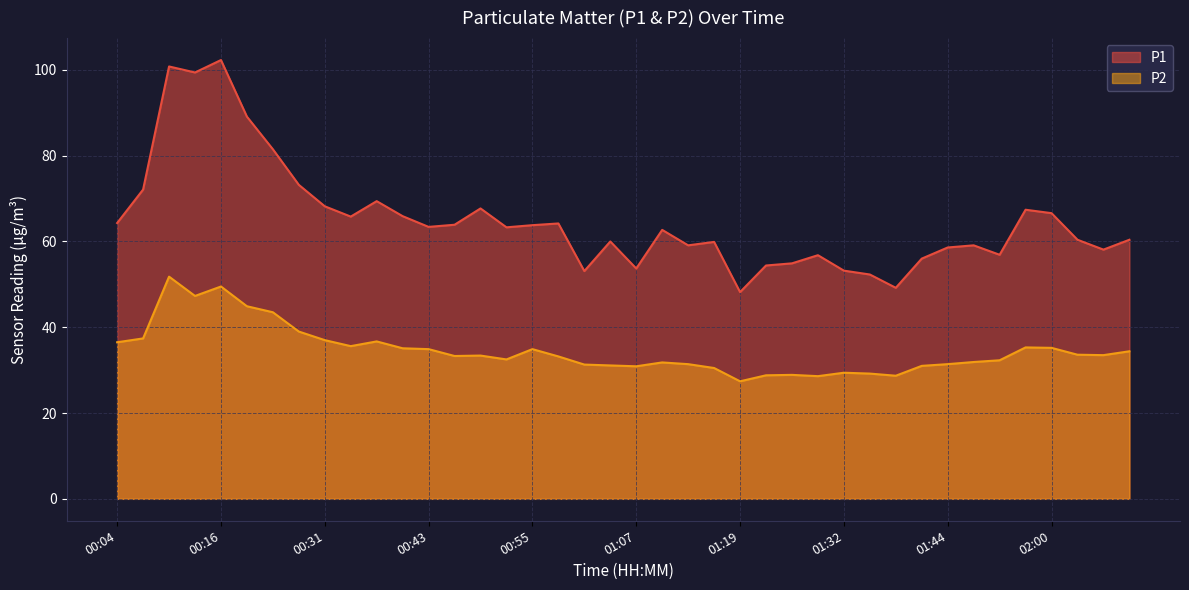

What is the spread (max minus min) of values at 01:38?

20.5